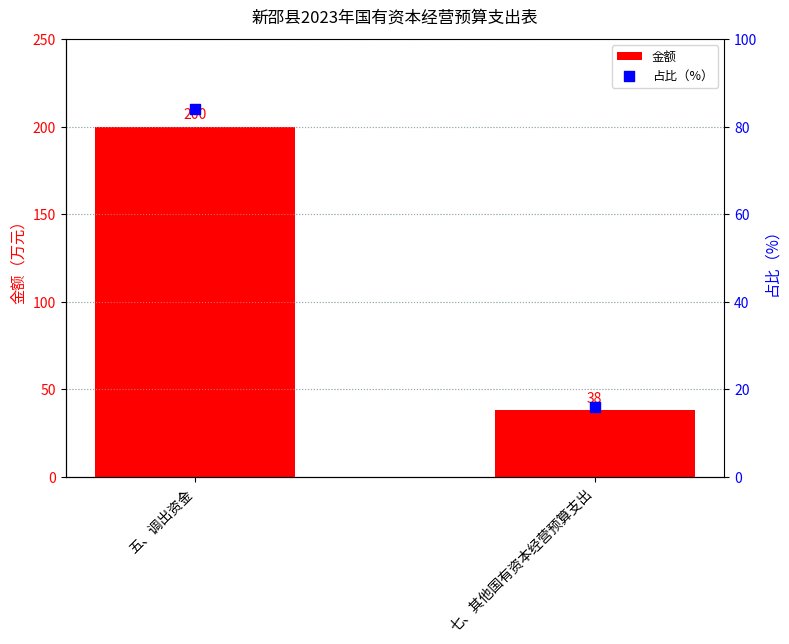

At which category is the sum across all series the highest?

五、调出资金